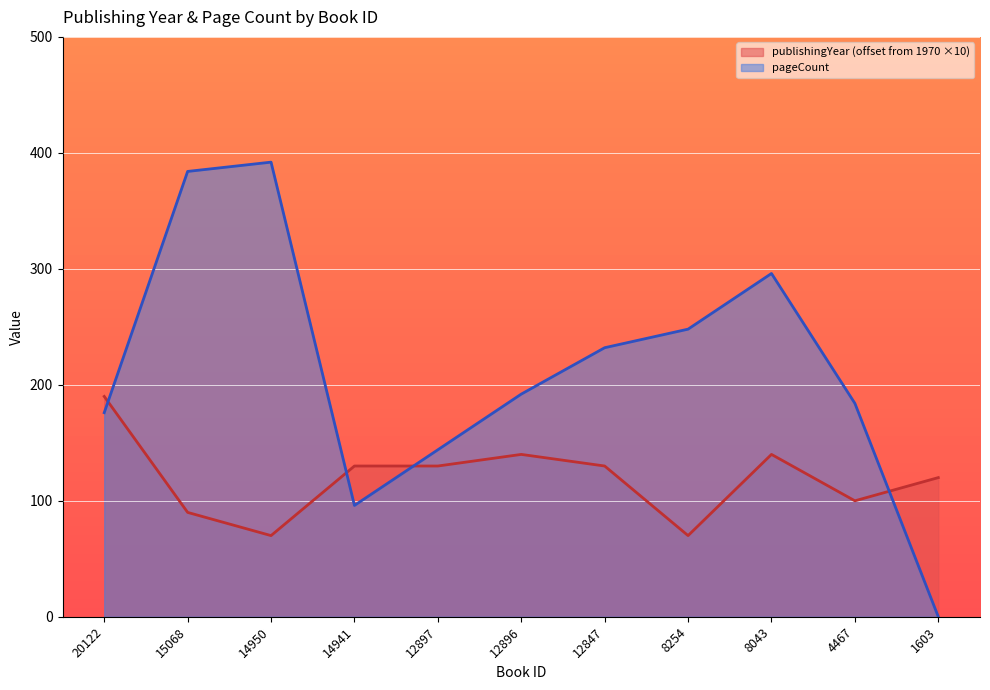

List the series in order of their overall mean, highest first.

pageCount, publishingYear (offset from 1970 ×10)